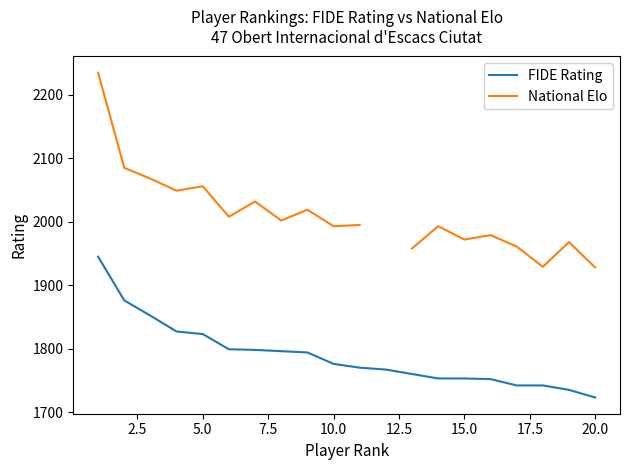

The value of FIDE Rating at 20.0 is 1723. True or false?

True